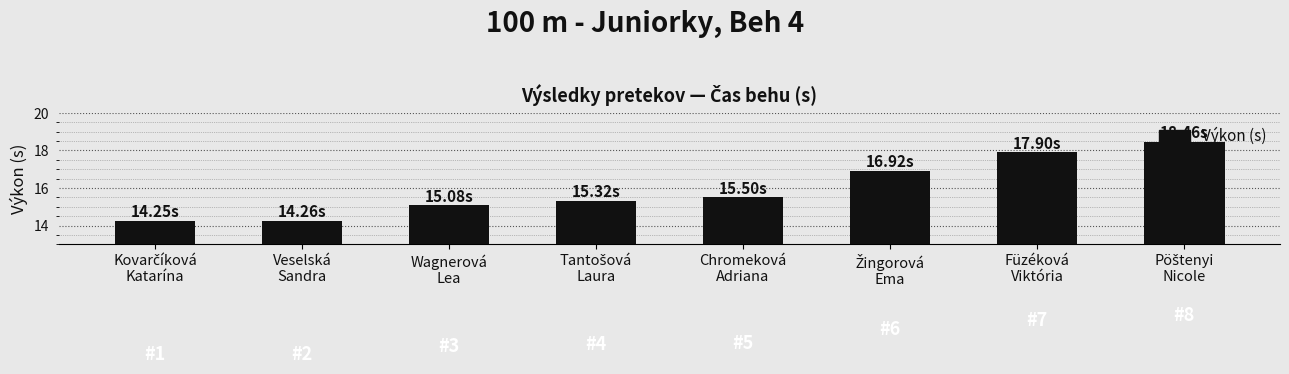

What is the sum of all values?

127.7